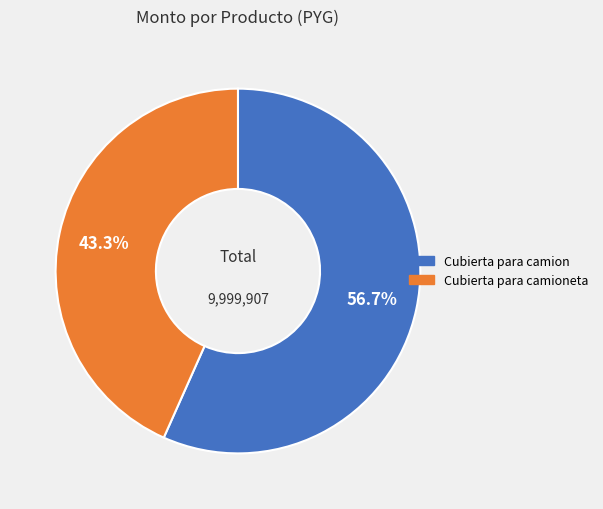

Is there any slice that represents more than half of the pie?

Yes